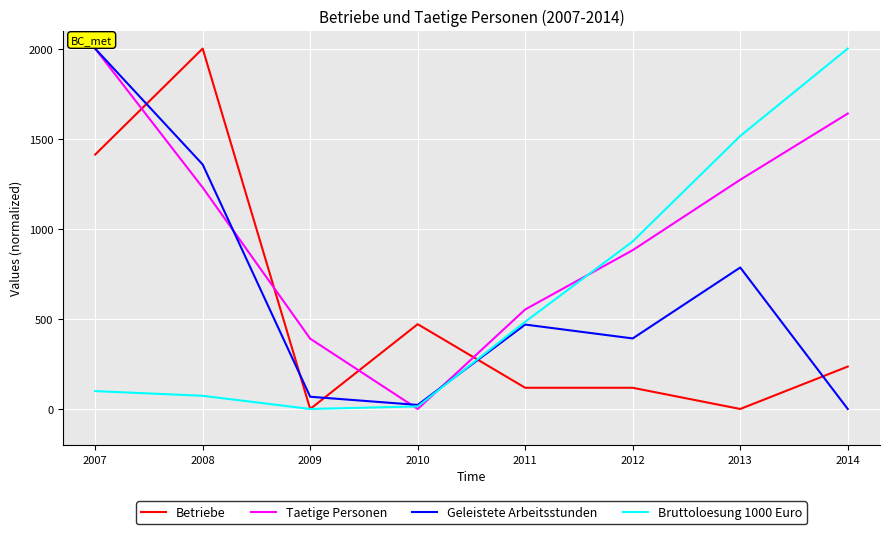

The value of Bruttoloesung 1000 Euro at 2011 is 484.1. True or false?

True